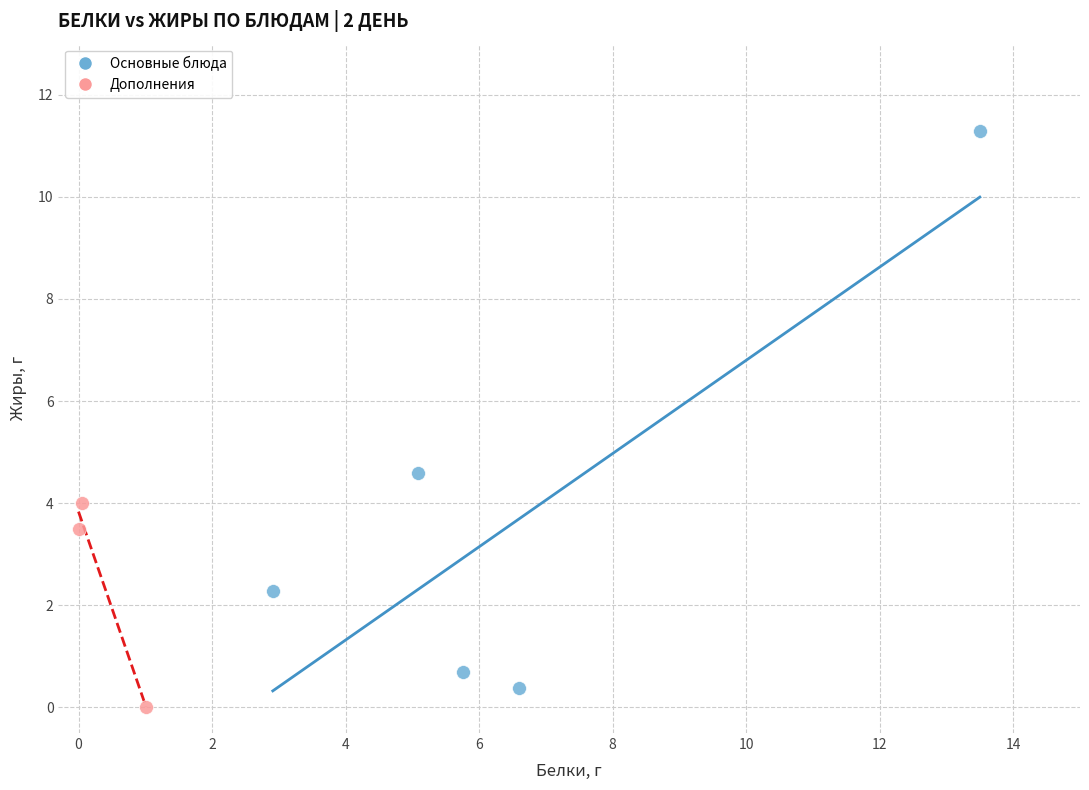

Which series reaches the maximum Y coordinate?

Основные блюда